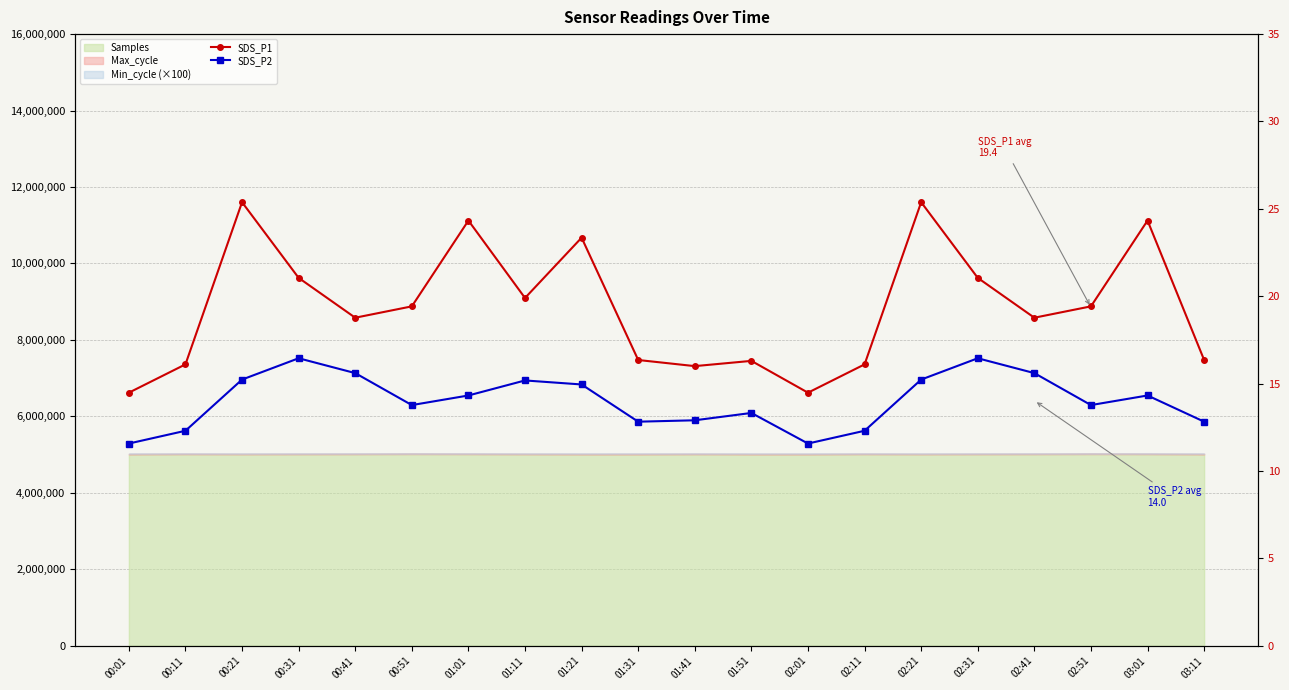

What is the difference between the maximum and minimum values in the SDS_P1 series?

10.9